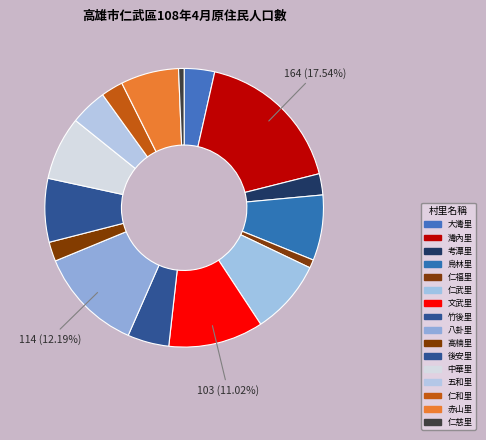

How many segments does this pie chart have?

16